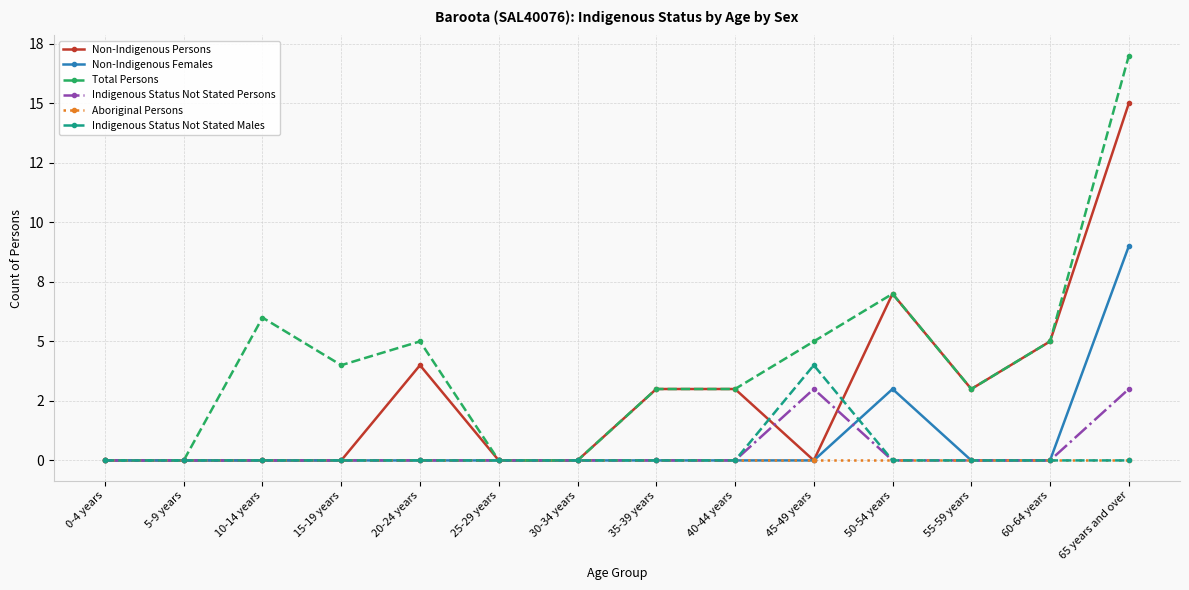

Between 20-24 years and 25-29 years, which series saw the biggest shift?

Total Persons